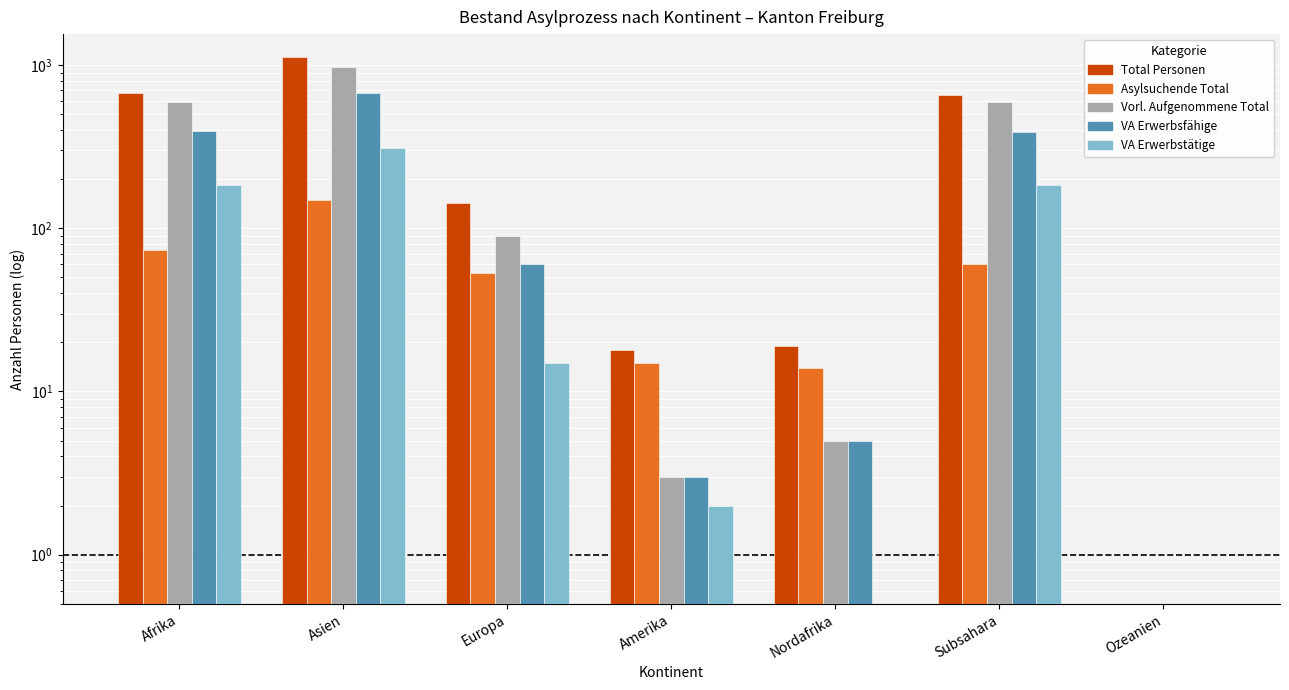

Rank the series by their maximum value, from lowest to highest.

Asylsuchende Total, VA Erwerbstätige, VA Erwerbsfähige, Vorl. Aufgenommene Total, Total Personen